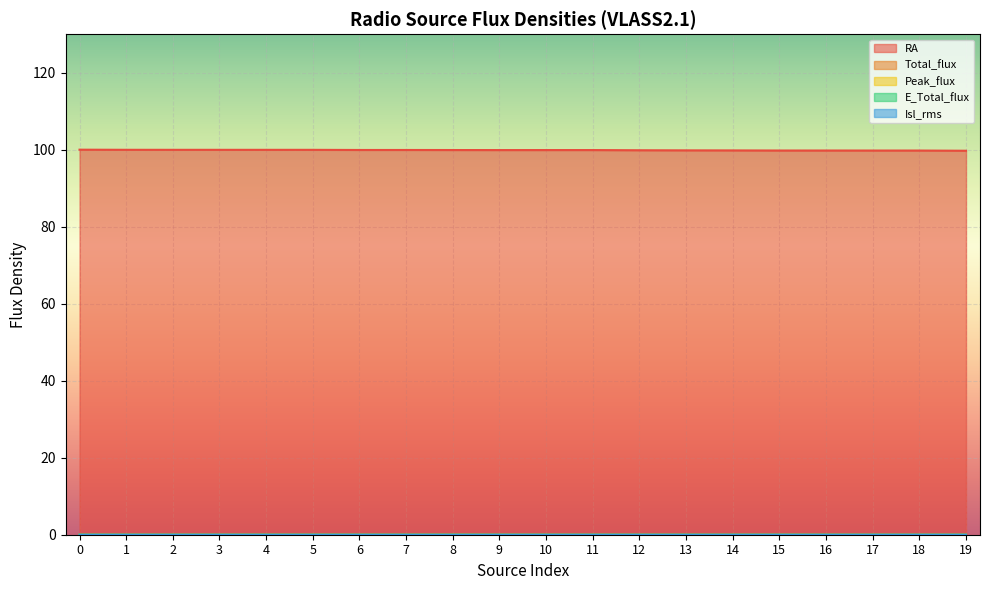

True or false: Peak_flux has a value of 0.0 at 17.

True